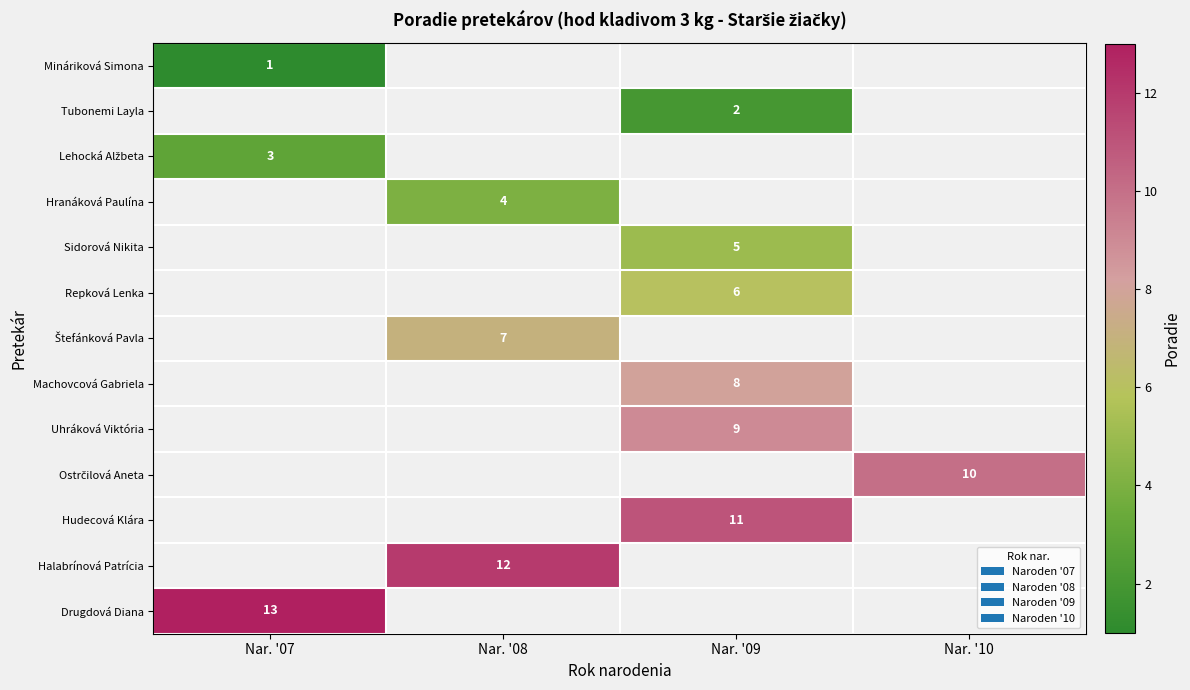

The Drugdová Diana series shows 18 at Nar. '07. True or false?

False